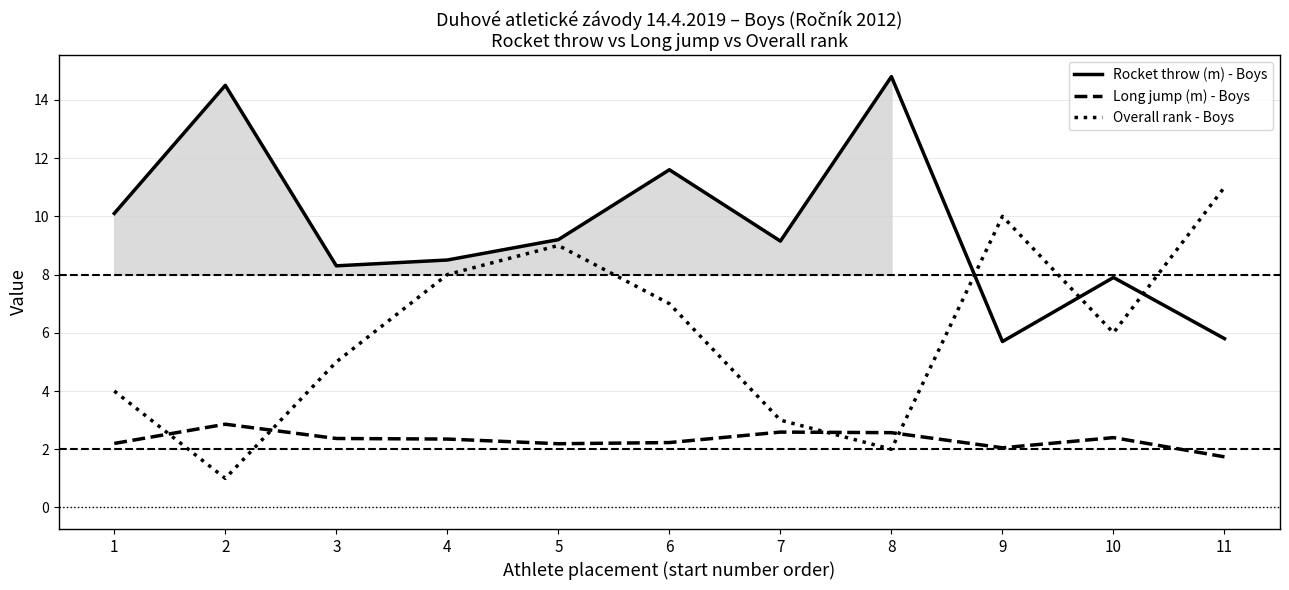

True or false: Rocket throw (m) - Boys and Long jump (m) - Boys intersect in this chart.

False